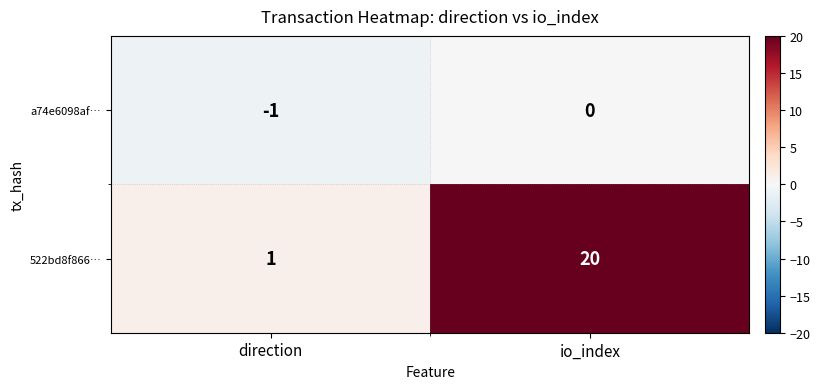

How many categories are shown in the chart?

2